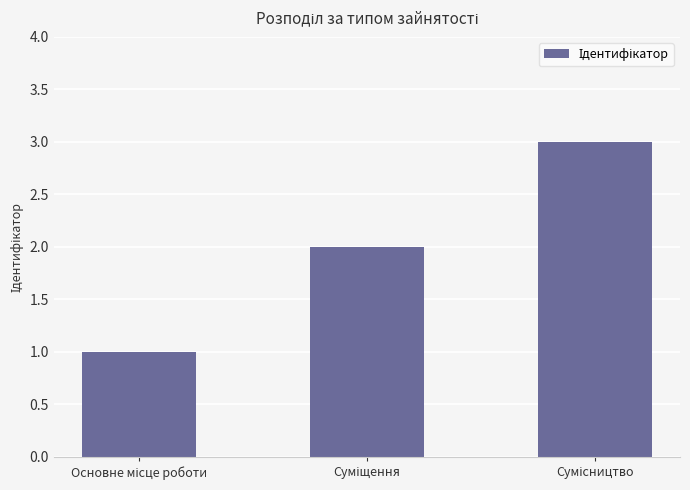

What is the greatest value displayed?

3